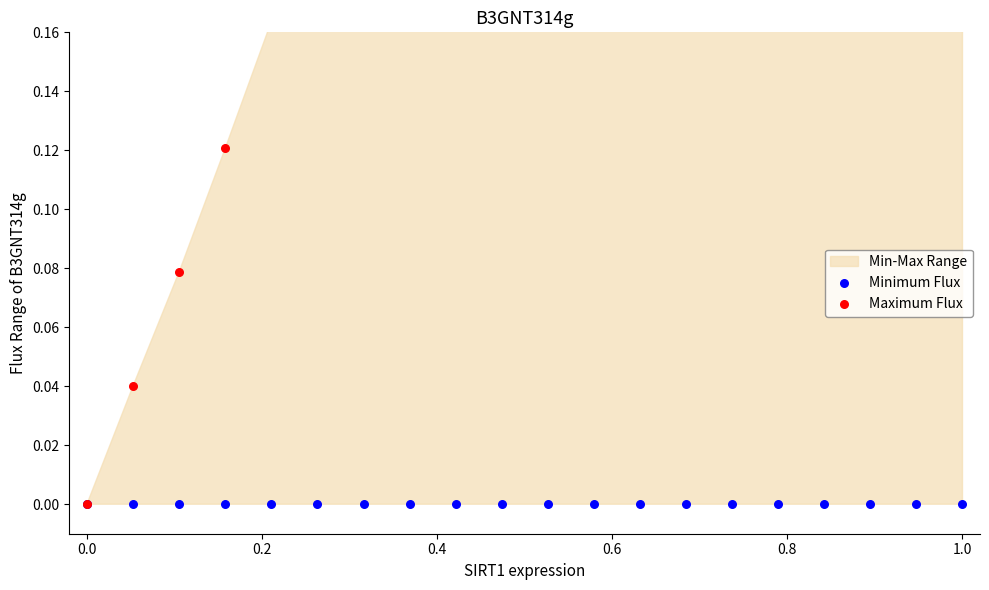

Which series reaches the minimum Y coordinate?

Minimum Flux